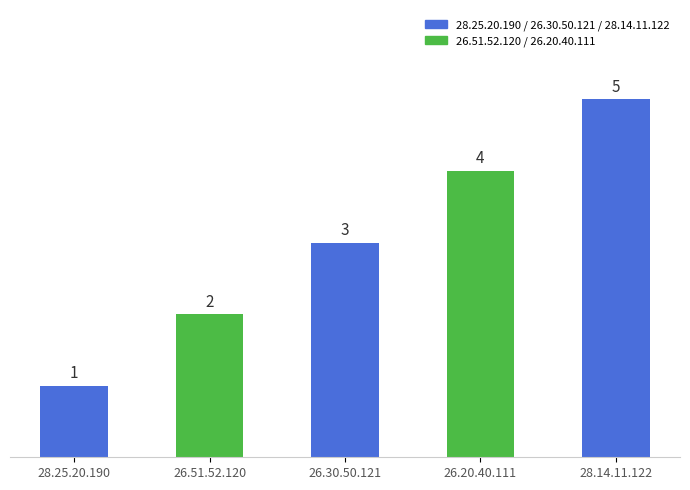

How many values are between 2 and 4?

3